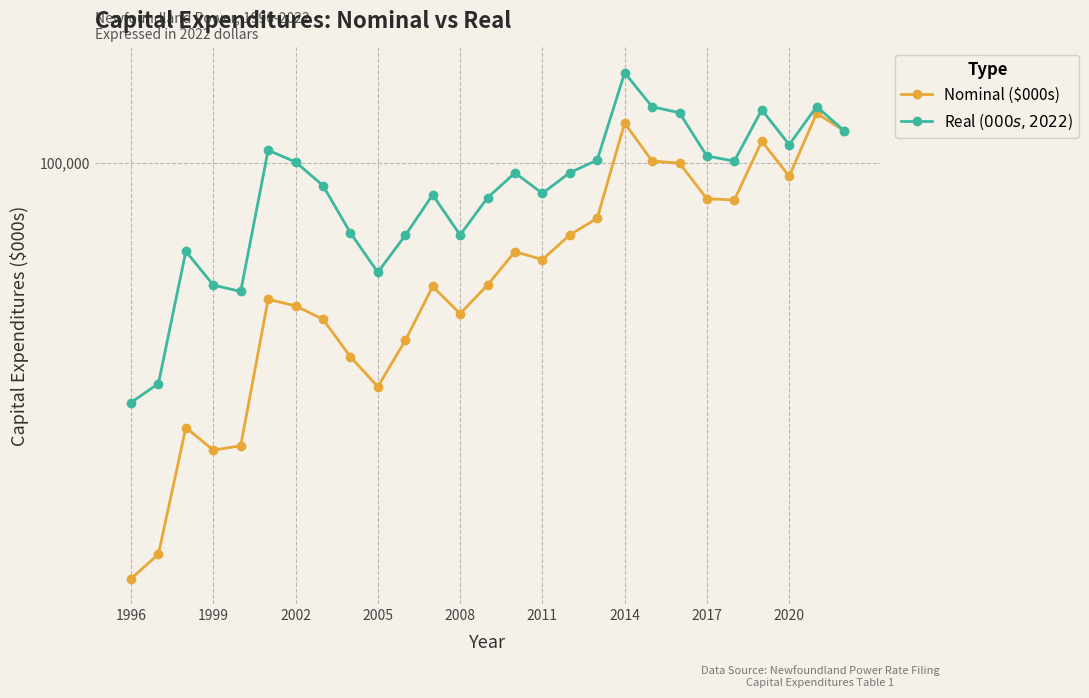

Which series has the largest range (max minus min)?

Nominal ($000s)